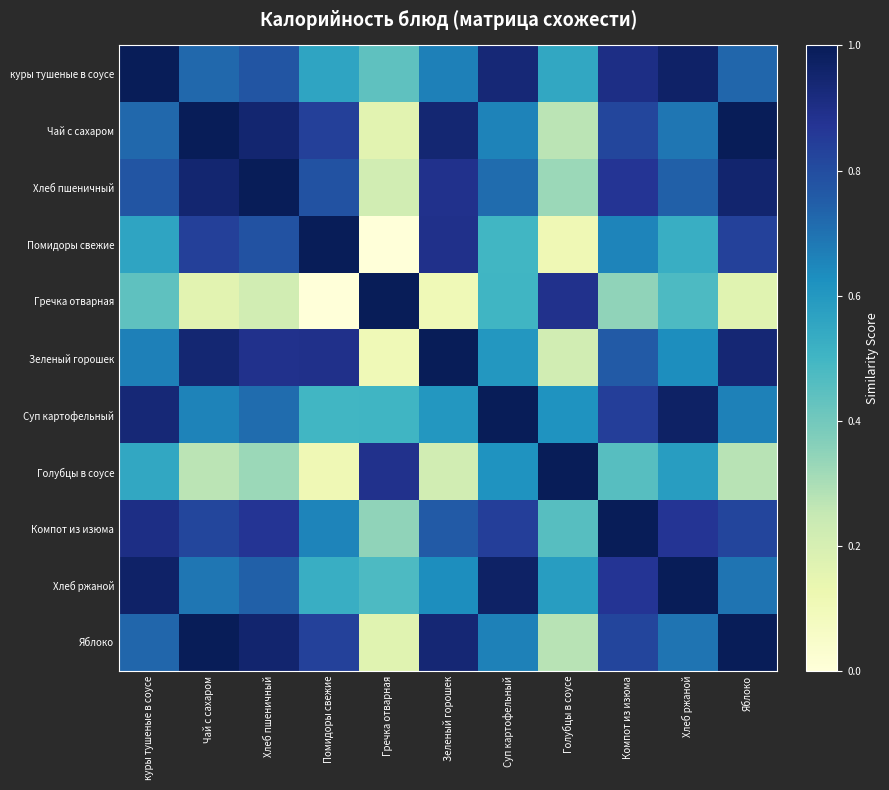

At which category is the sum across all series the highest?

Компот из изюма